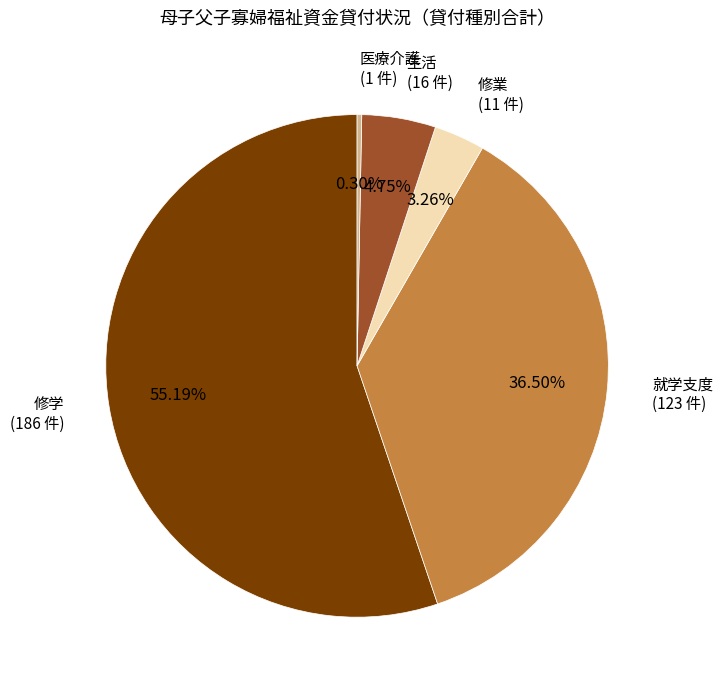

Is there any slice that represents more than half of the pie?

Yes